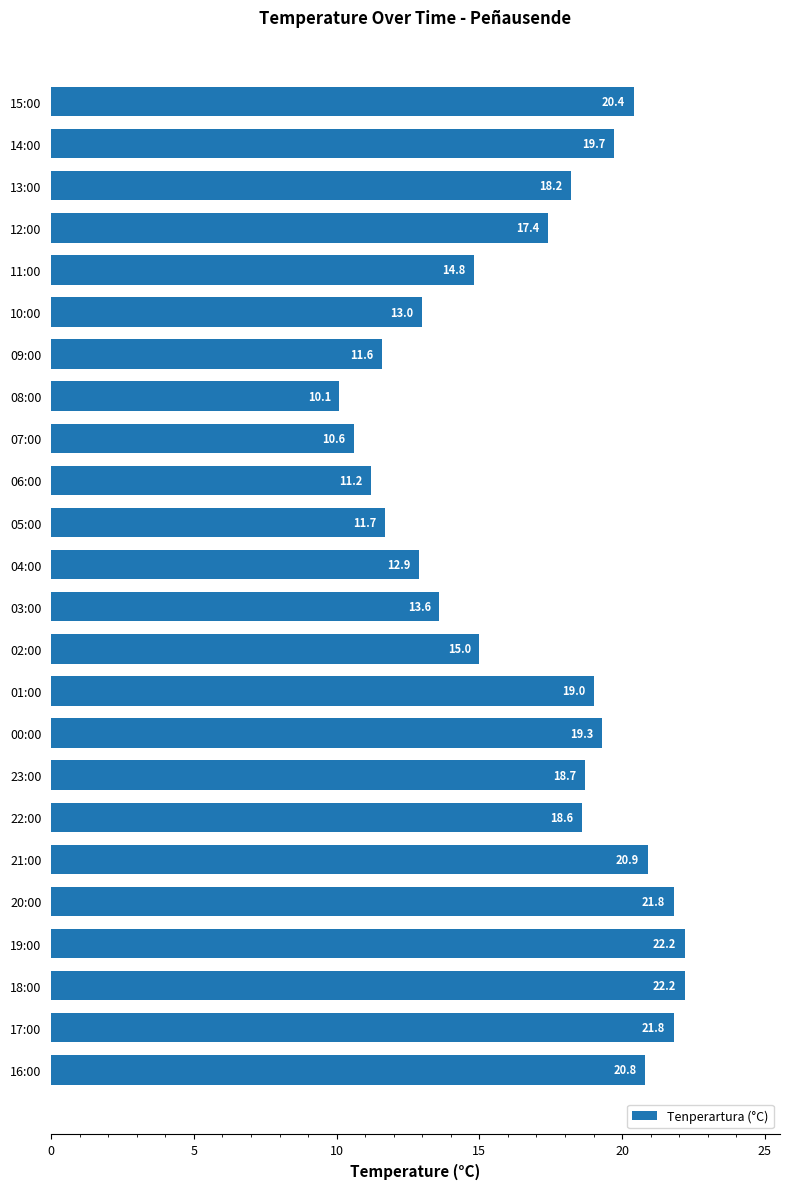

What is the difference between the maximum and minimum values?

12.1